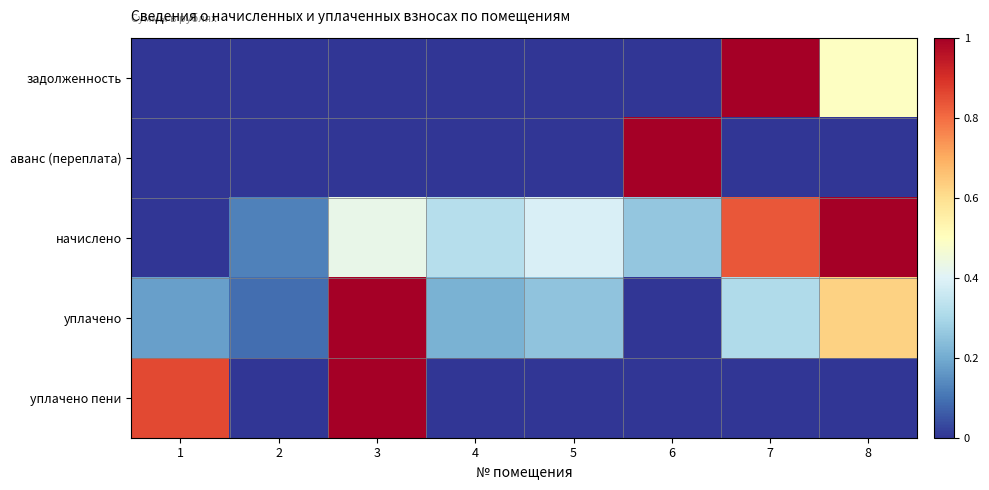

What is the total value across all series at 5?

0.6